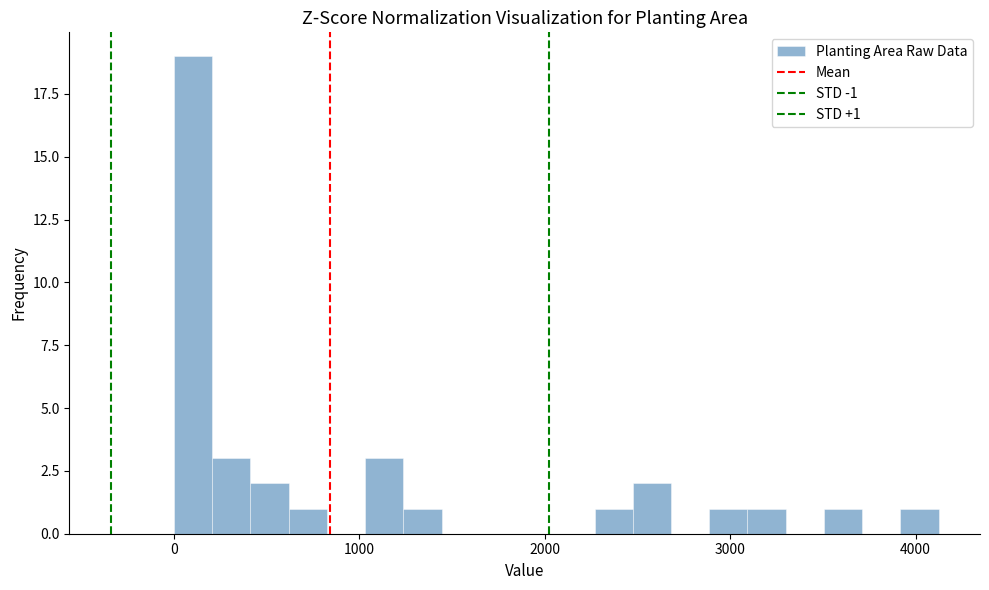

Read against the x-axis, roughly where is the centre of the tallest bar?

100